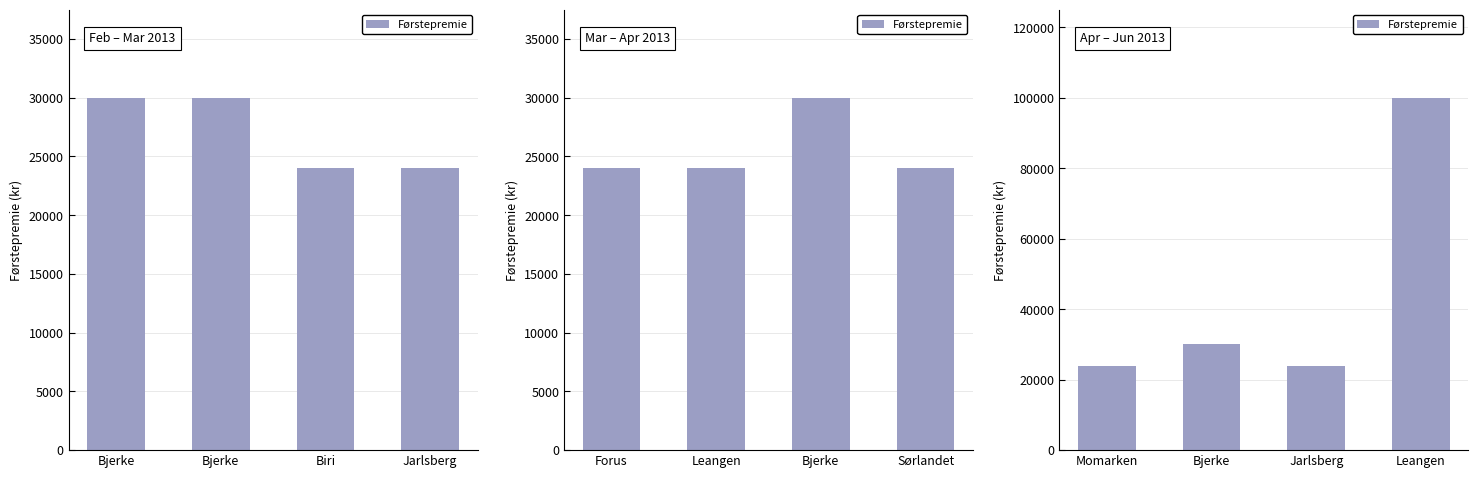

At which label is the value closest to 62000?

Bjerke